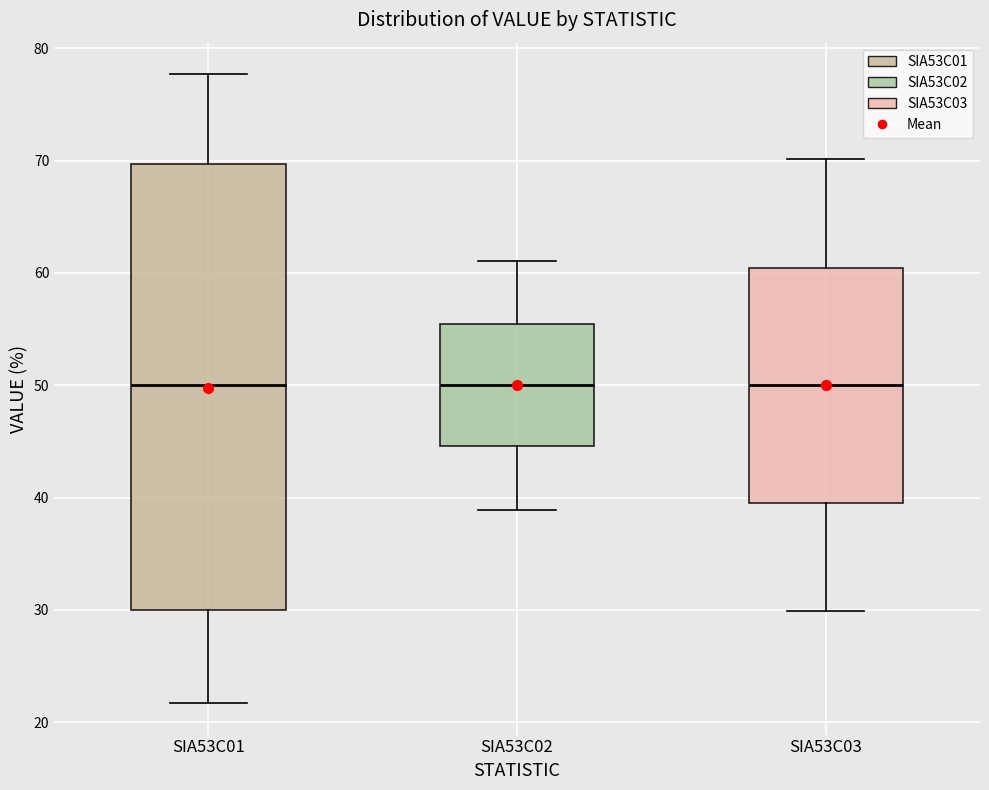

Which box is the tallest, from its lower edge to its upper edge?

SIA53C01